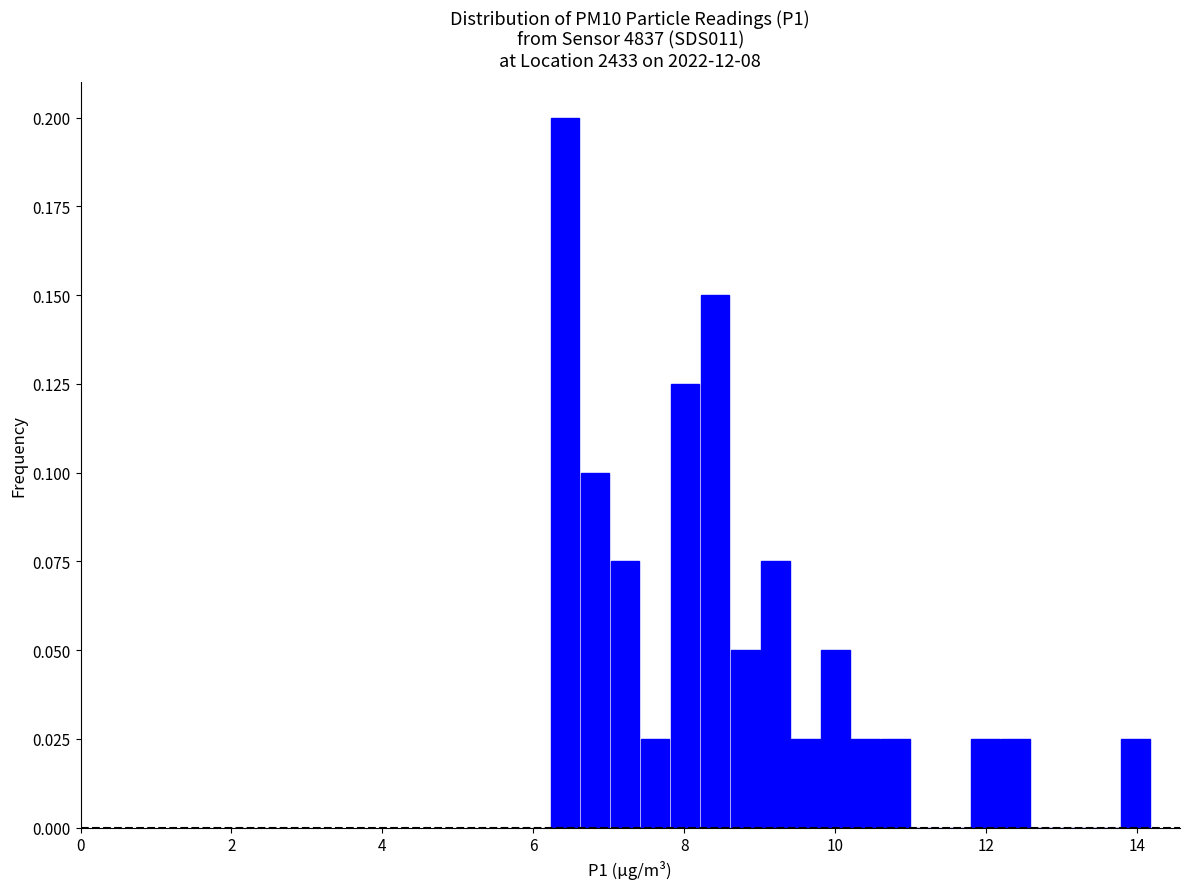

Read against the x-axis, roughly where is the centre of the tallest bar?

6.4